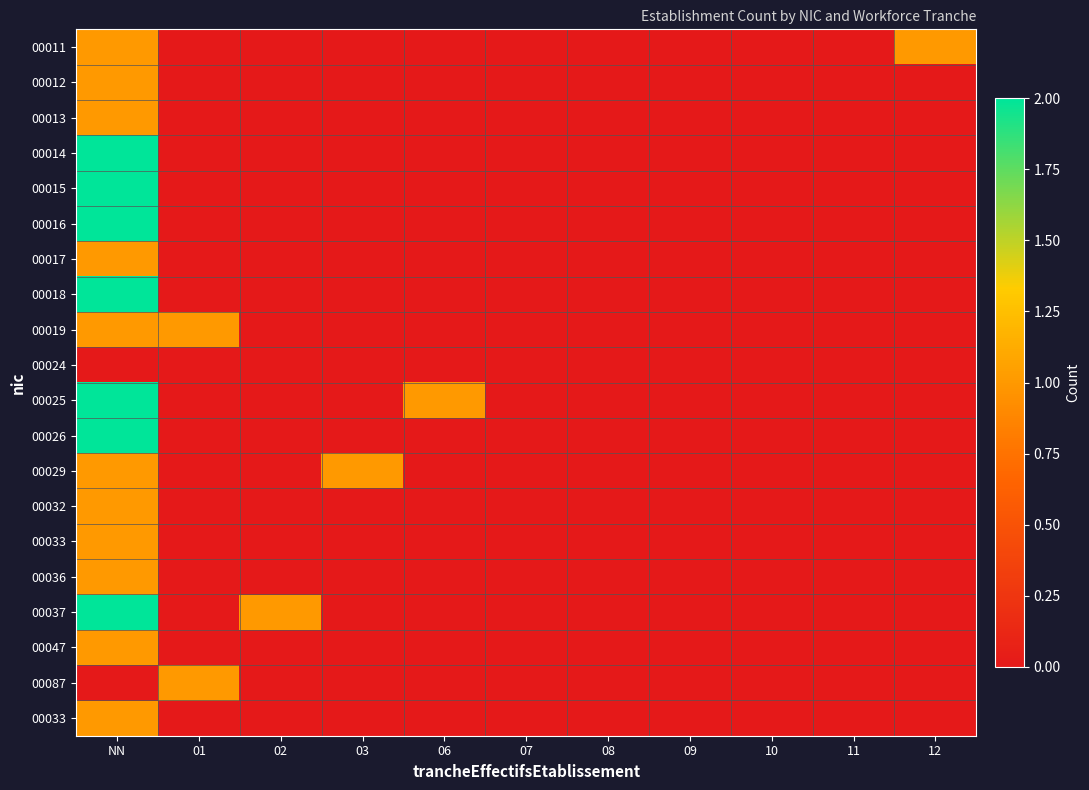

What is the total value across all series at 02?

1